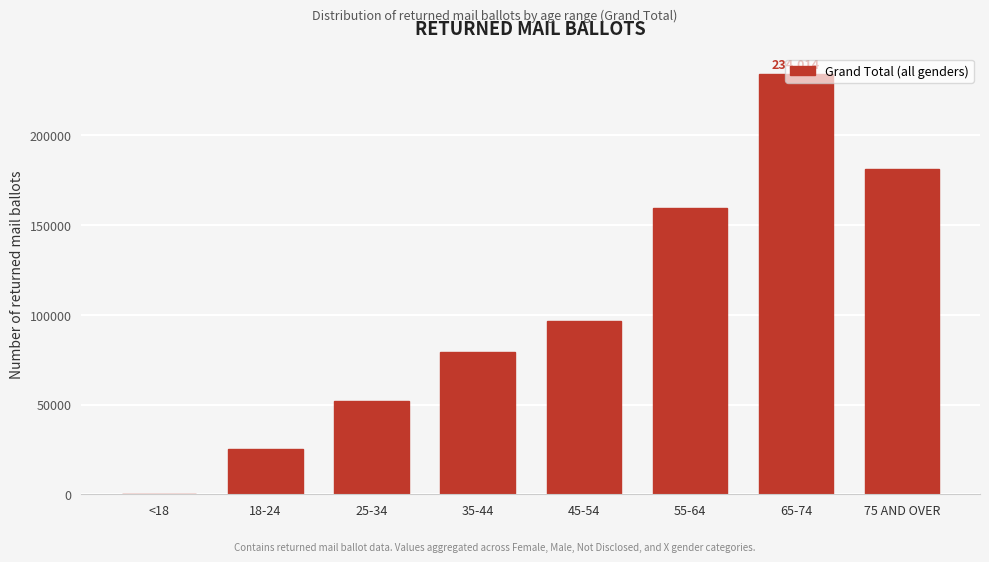

What is the sum of all values?

827831